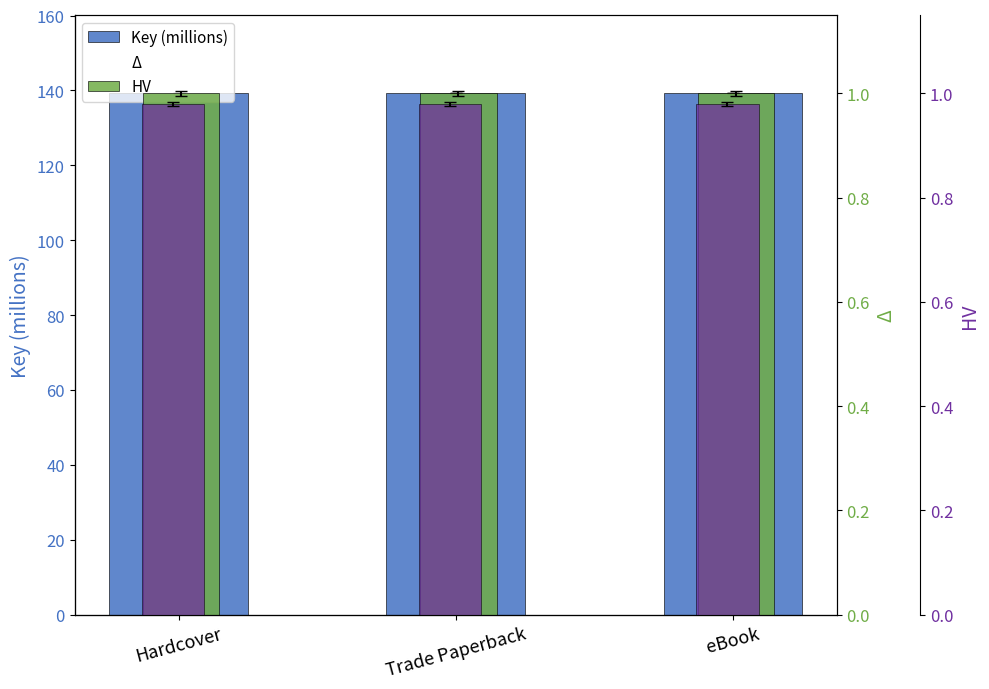

What position from the right is Trade Paperback?

2